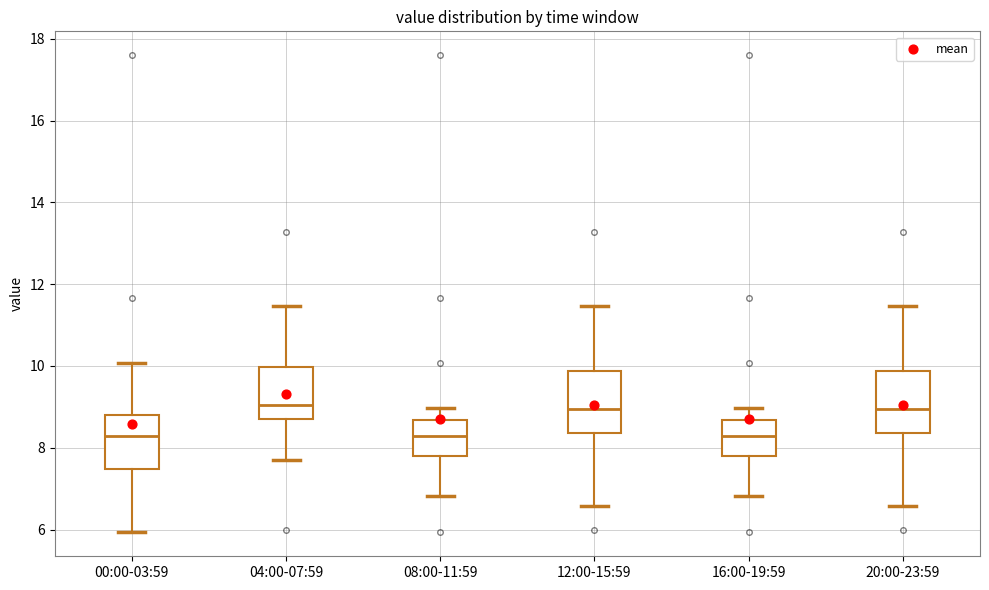

Where is the upper edge of the box for 20:00-23:59 on the y-axis? The values are not printed on the chart, so give them approximately, as read against the axis.

9.8